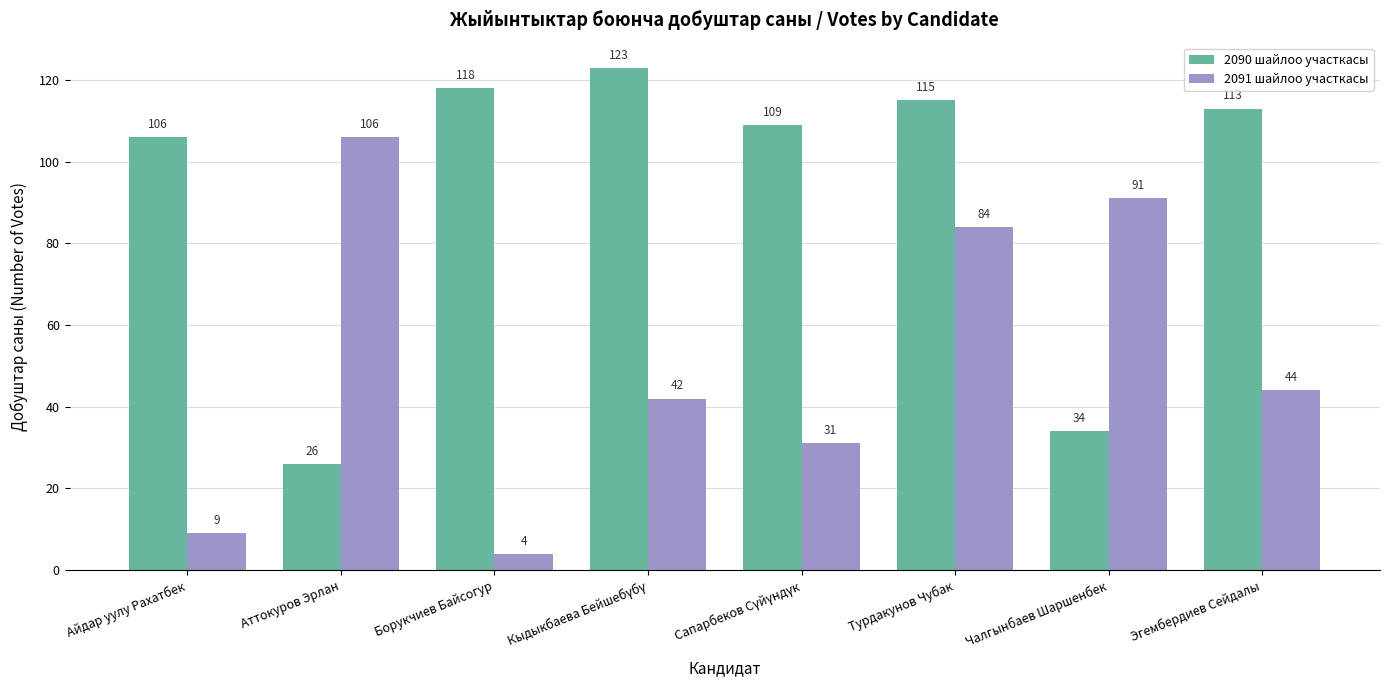

True or false: 2090 шайлоо участкасы has a value of 106 at Айдар уулу Рахатбек.

True